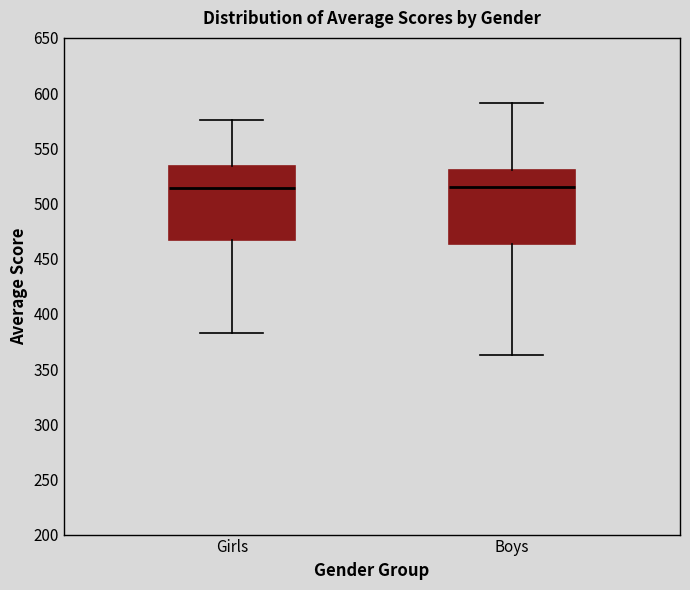

Where does the upper whisker of the box for Boys end on the y-axis? The values are not printed on the chart, so give them approximately, as read against the axis.

590